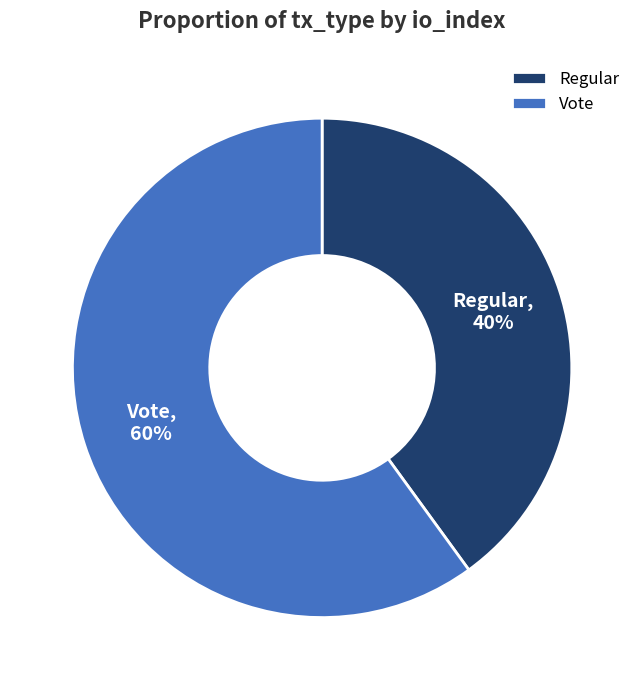

To the nearest percent, what is the difference between the largest and smallest slice percentages?

20%